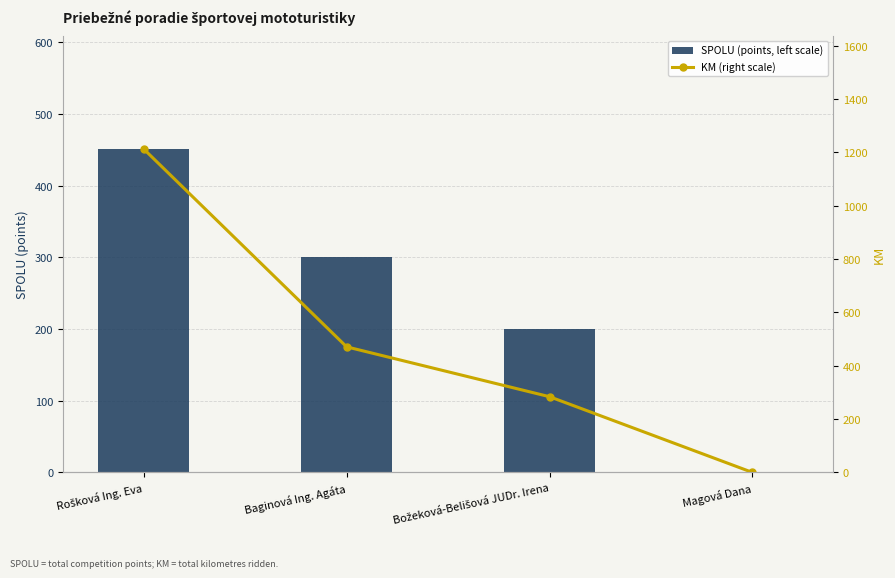

What is the difference between the maximum and minimum values in the KM (right scale) series?

1213